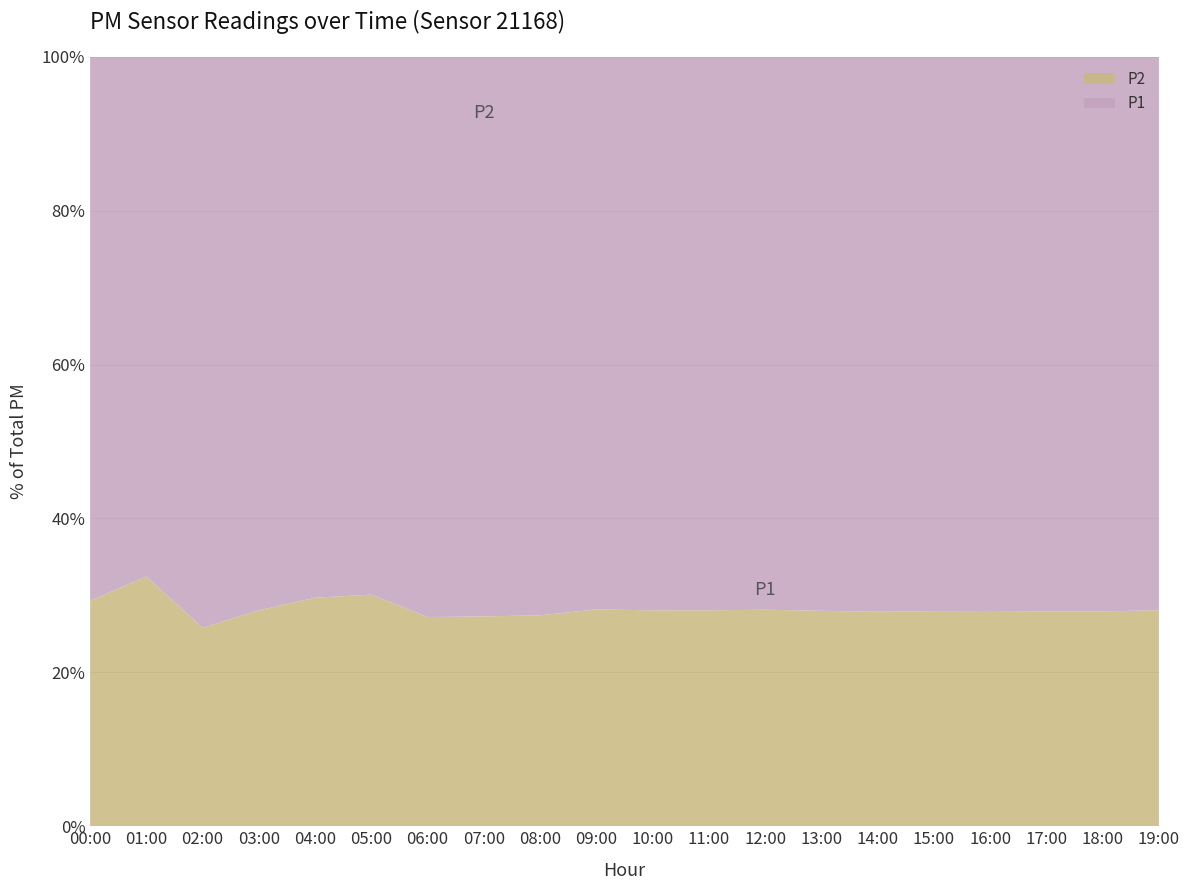

What is the total value across all series at 14:00?

100.0